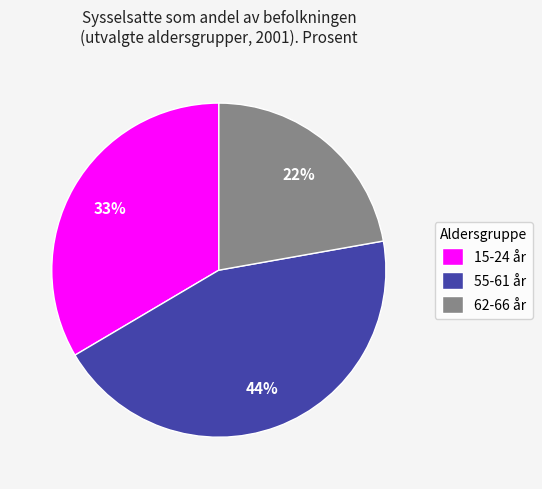

Do 62-66 år and 15-24 år together represent more than half of the pie?

Yes